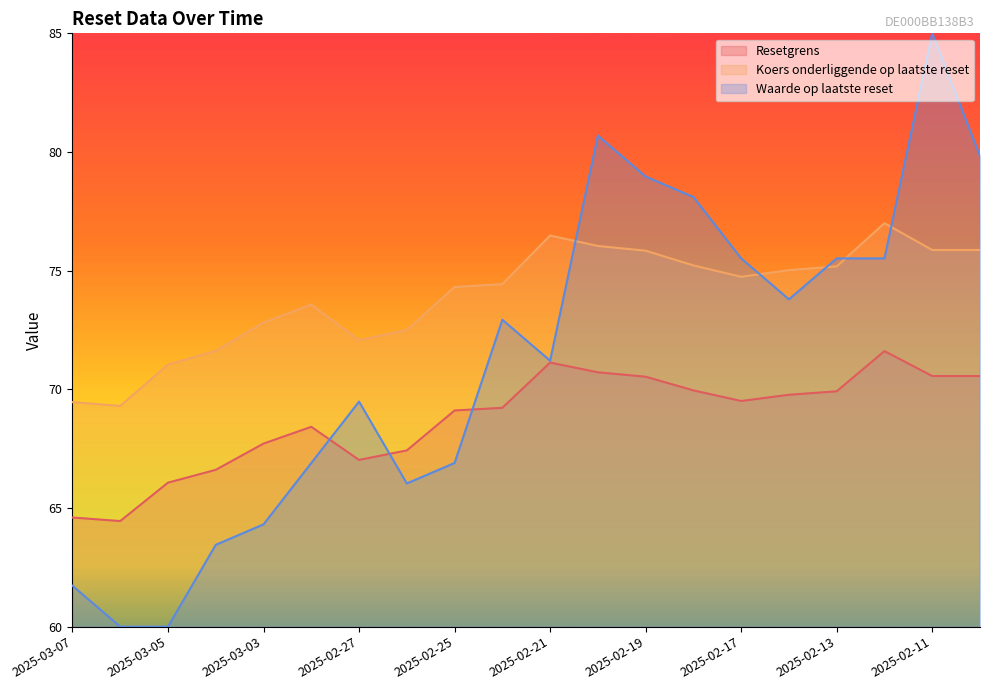

Reading right to left, extract all data points from this chart.

Resetgrens: 70.6	70.6	71.6	69.9	69.8	69.5	70.0	70.5	70.7	71.1	69.2	69.1	67.4	67.0	68.4	67.7	66.6	66.1	64.4	64.6
Koers onderliggende op laatste reset: 75.9	75.9	77.0	75.2	75.0	74.7	75.2	75.8	76.0	76.5	74.4	74.3	72.5	72.1	73.6	72.8	71.6	71.0	69.3	69.5
Waarde op laatste reset: 79.8	85.0	75.5	75.5	73.8	75.5	78.1	79.0	80.7	71.2	72.9	66.9	66.0	69.5	66.9	64.3	63.4	60.0	60.0	61.7